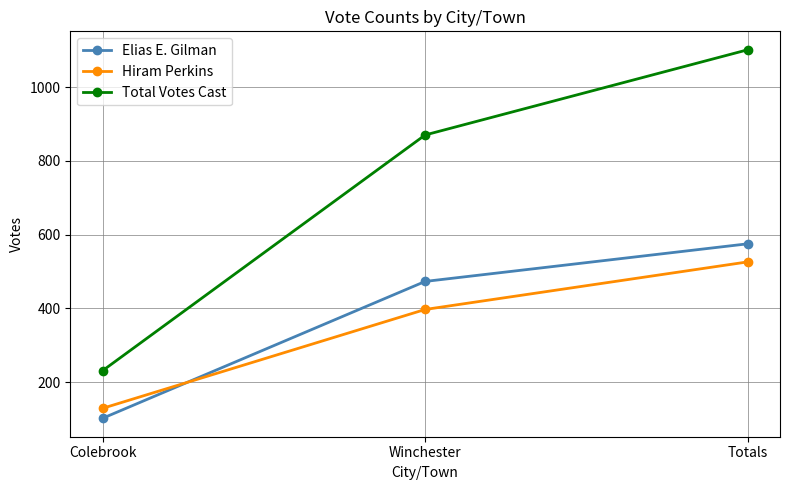

Which category has the highest value in the Elias E. Gilman series?

Totals